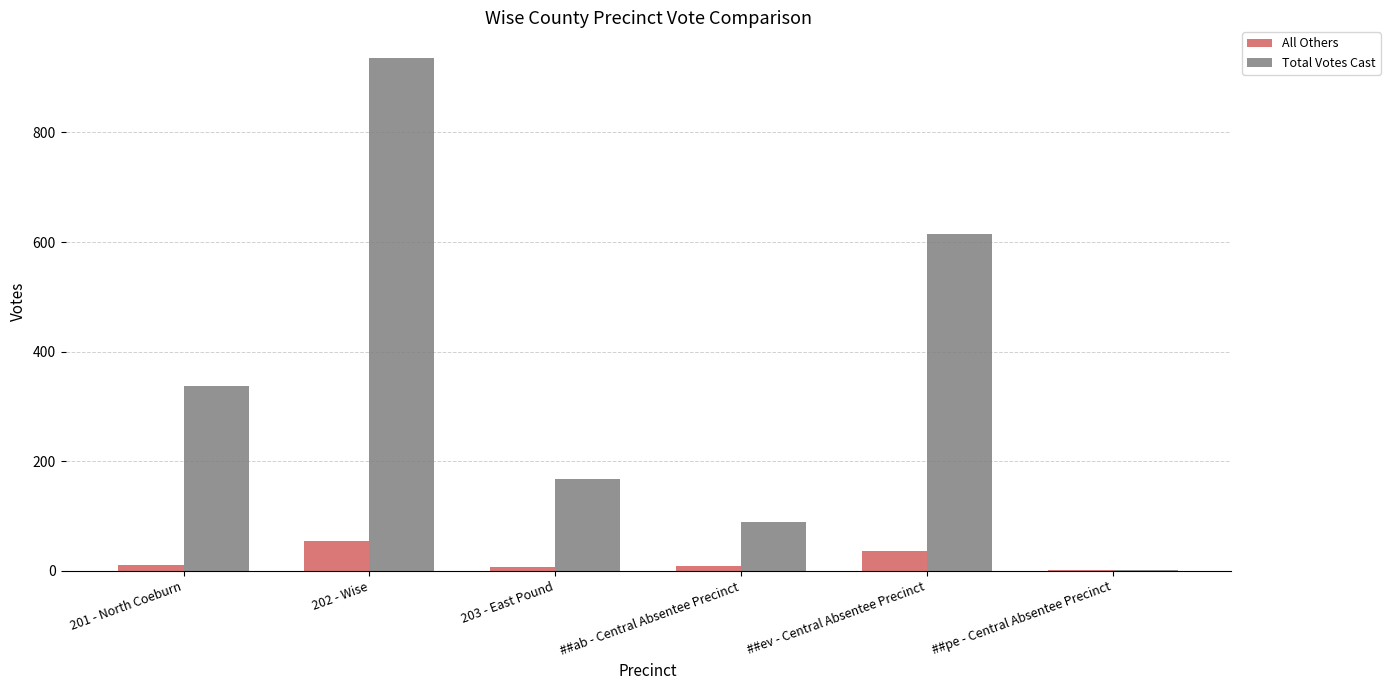

What is the highest value of the Total Votes Cast series?

936